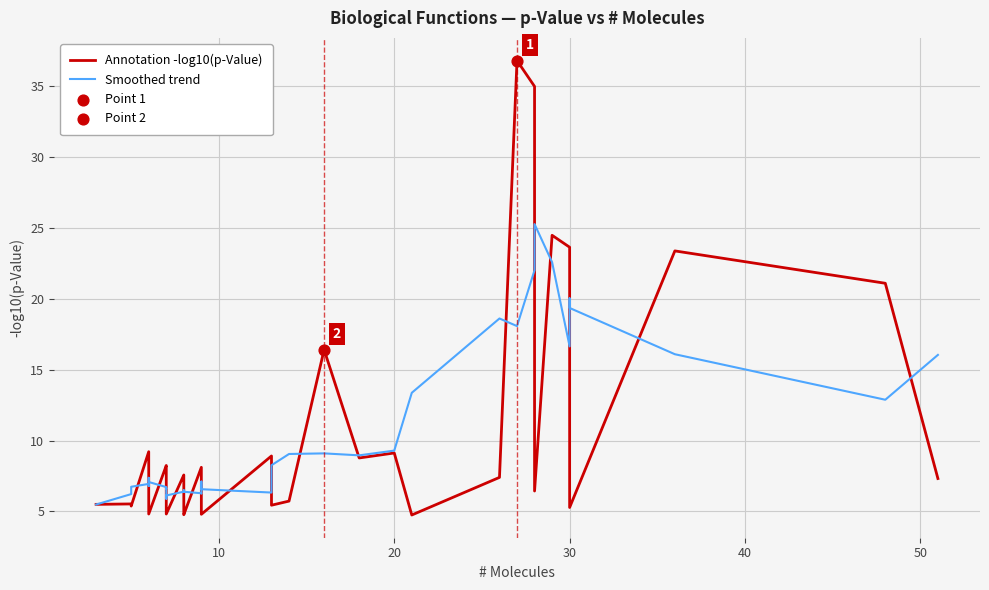

Which series contains the highest Y value?

Annotation -log10(p-Value)